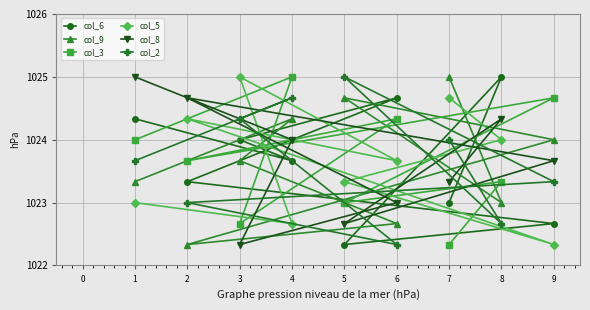

True or false: col_6 has more than 0 points higher than both neighbors.

True